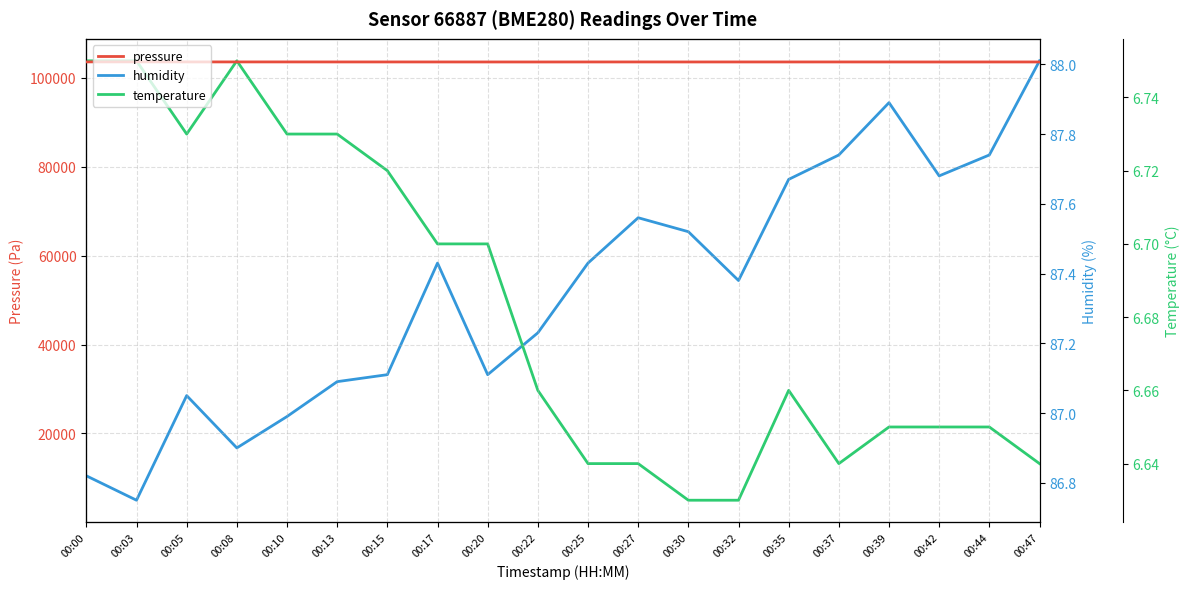

What is the value of the humidity point at the 3rd from the left?

87.0